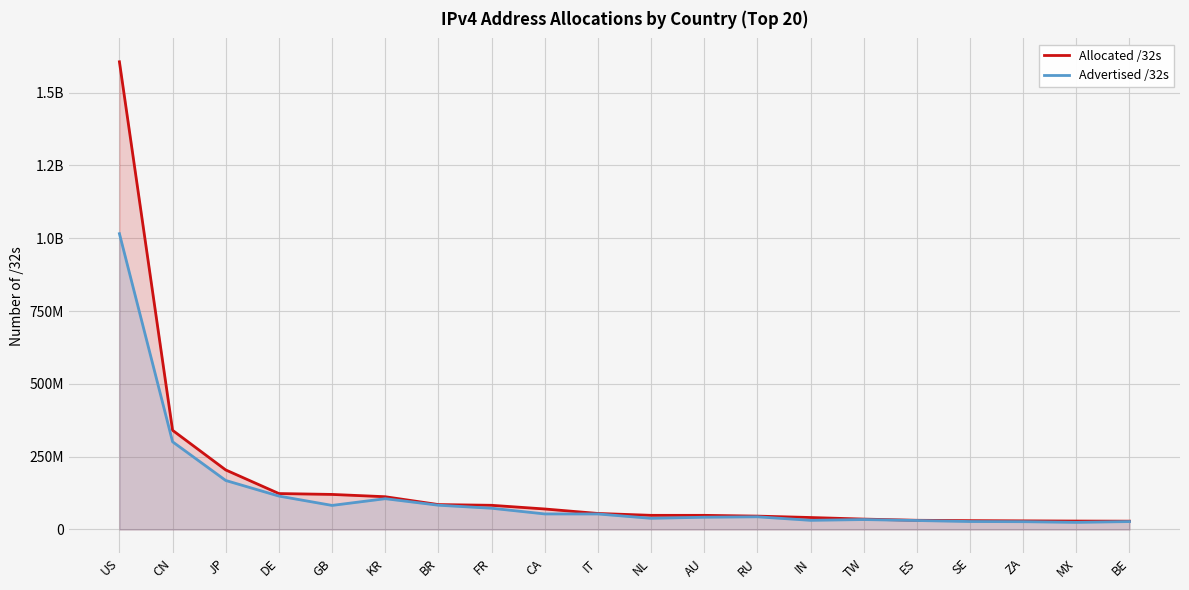

True or false: Allocated /32s and Advertised /32s intersect in this chart.

False